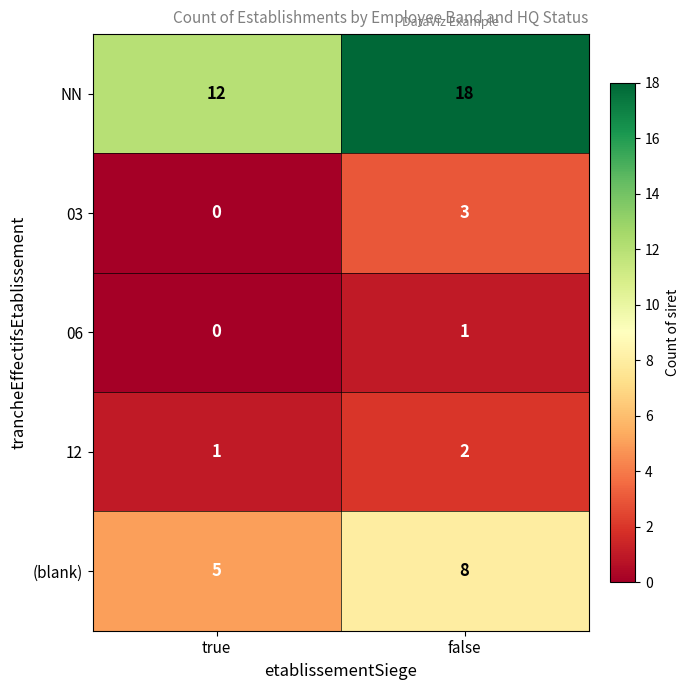

What is the average value of the NN series?

15